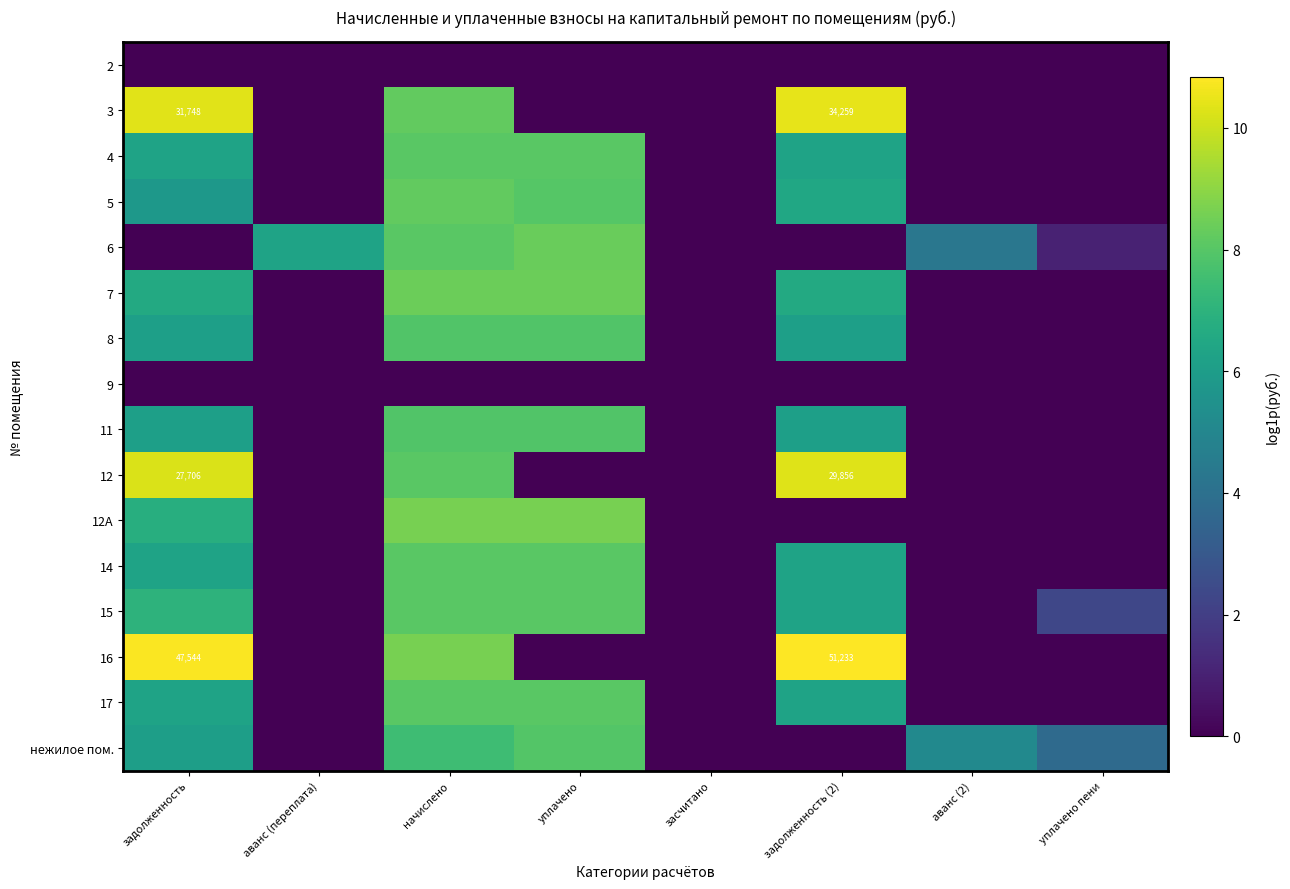

What is the sum of the 16 values at аванс (переплата) and задолженность?

10.8